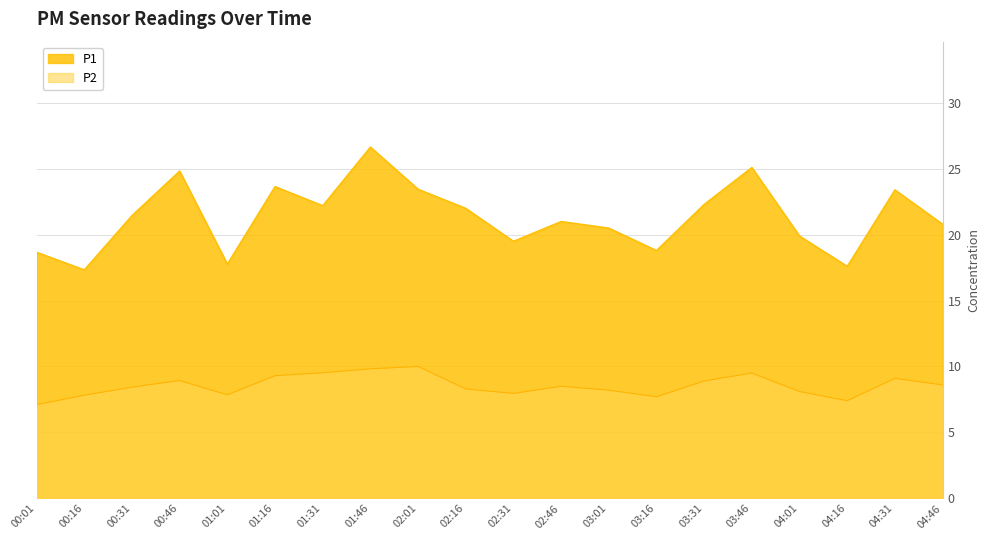

How many interior local peaks does the P2 series have?

5